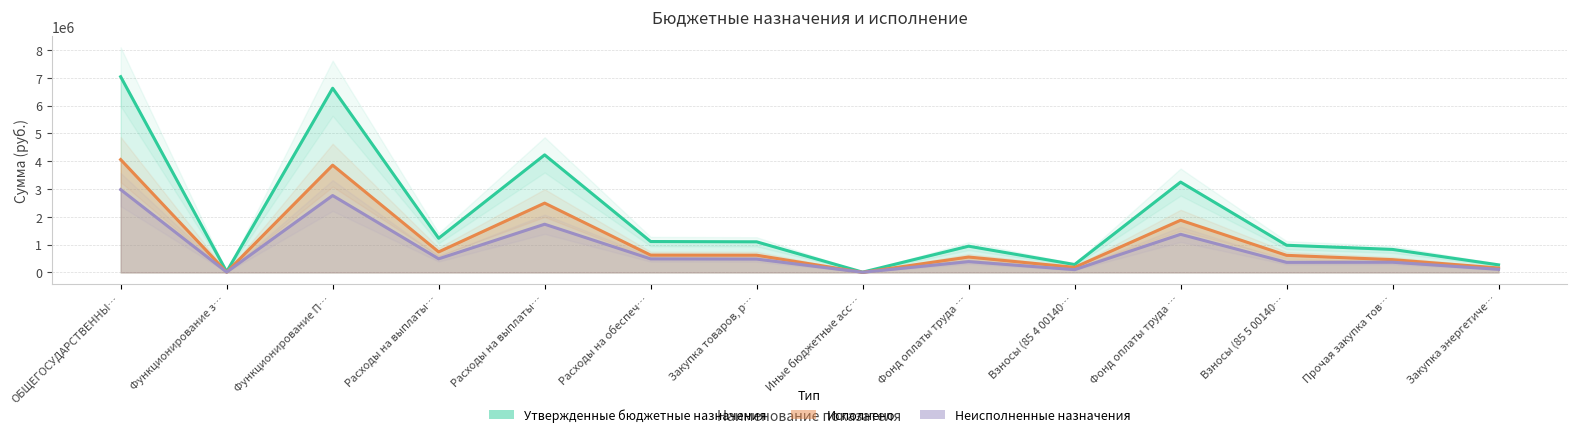

True or false: Исполнено has a value of 155454.7 at Прочая закупка тов….

False